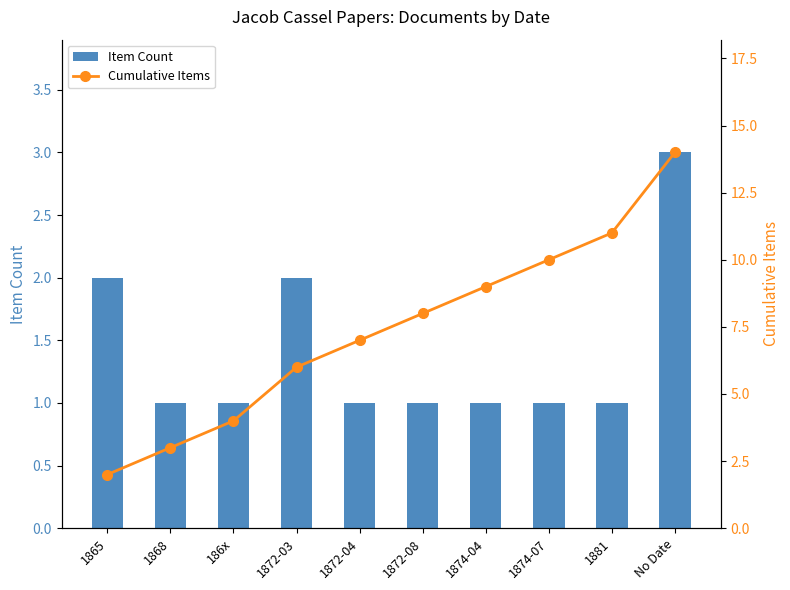

Where is Cumulative Items nearest to the value 8?

1872-08